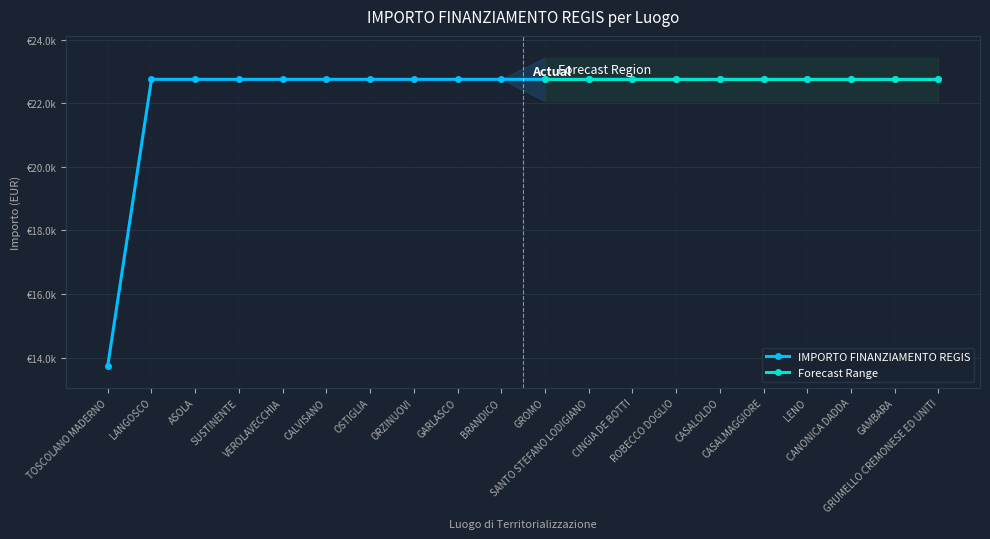

Which series has the largest total across all categories?

IMPORTO FINANZIAMENTO REGIS